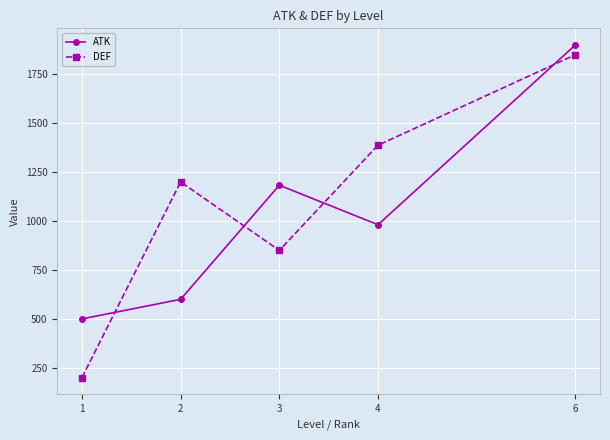

How many interior local peaks does the DEF series have?

1